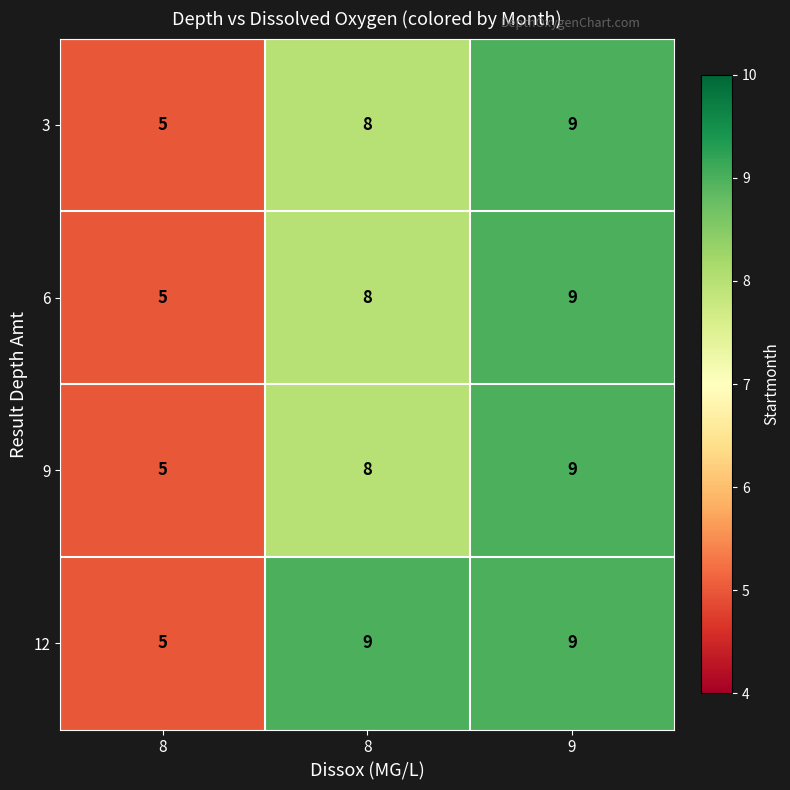

Count the number of data series in this chart.

4